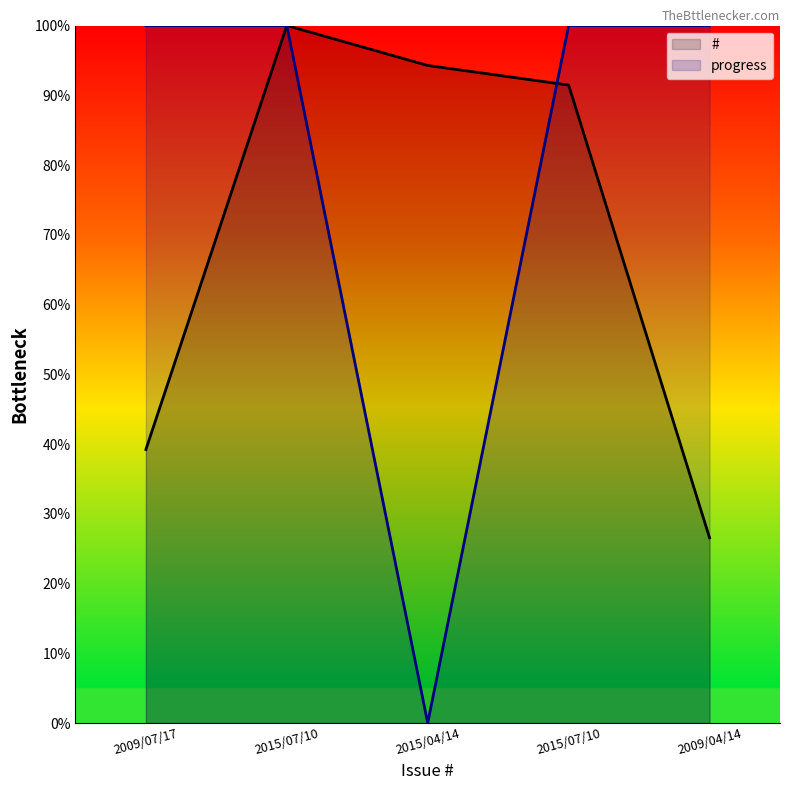

What is the maximum value for #?

100.0